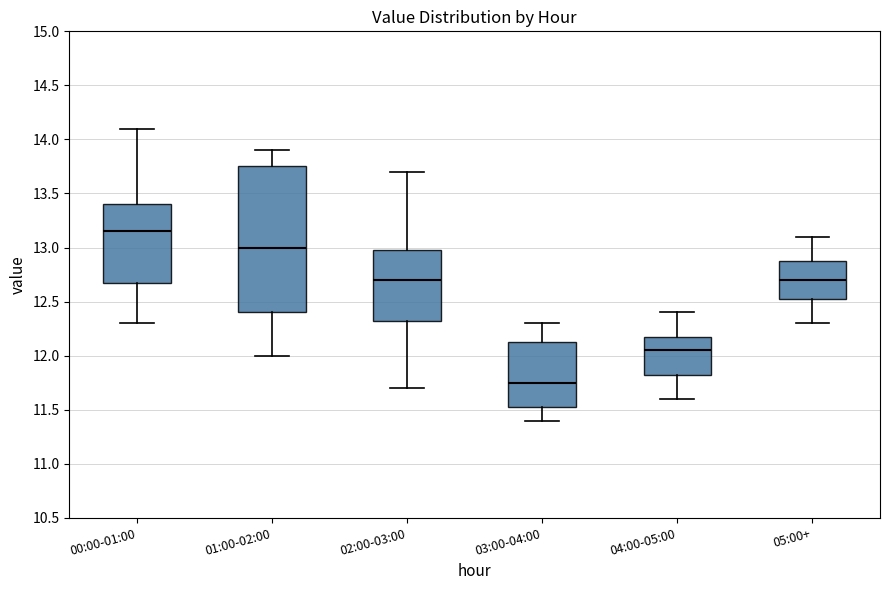

Reading left to right, transcribe this box plot: for each box, give where its median line is, the range the box spans, and where its two whiskers end, as read against the y-axis. The values are not printed on the chart, so give them approximately, as read against the axis.

00:00-01:00: median 13.15, box 12.70 to 13.40, whiskers 12.30 to 14.10
01:00-02:00: median 13.00, box 12.40 to 13.75, whiskers 12.00 to 13.90
02:00-03:00: median 12.70, box 12.35 to 13.00, whiskers 11.70 to 13.70
03:00-04:00: median 11.75, box 11.55 to 12.15, whiskers 11.40 to 12.30
04:00-05:00: median 12.05, box 11.85 to 12.20, whiskers 11.60 to 12.40
05:00+: median 12.70, box 12.55 to 12.90, whiskers 12.30 to 13.10